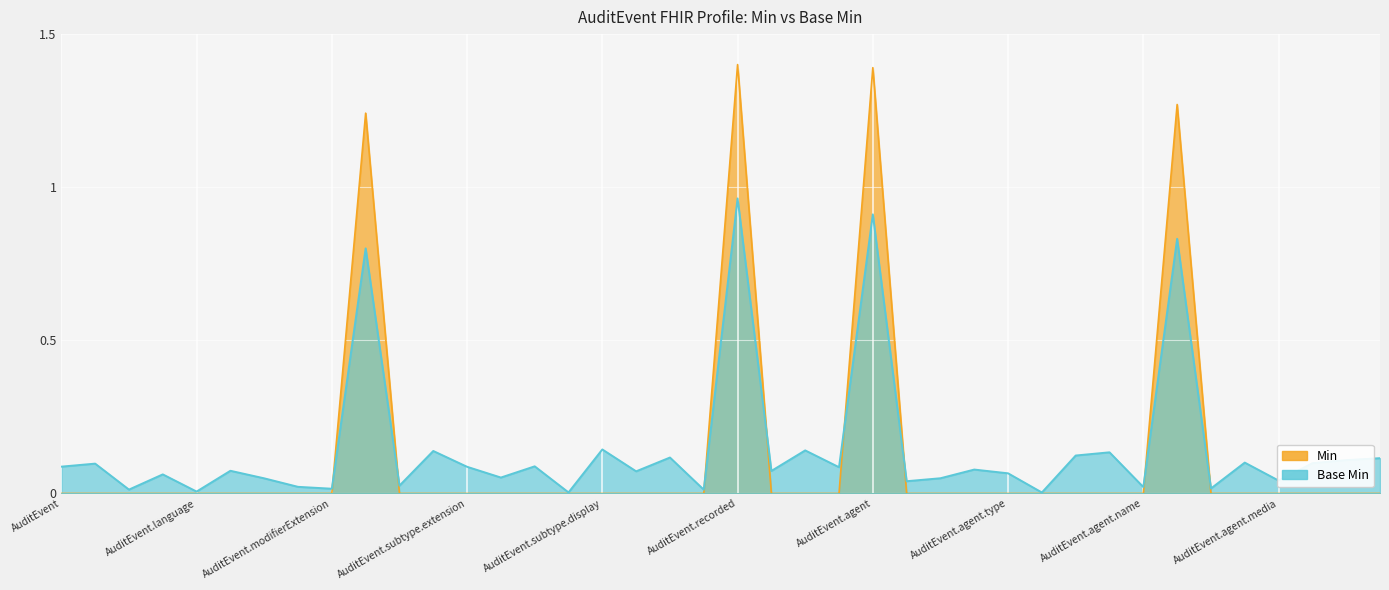

At which category does Base Min reach its first local peak?

AuditEvent.id